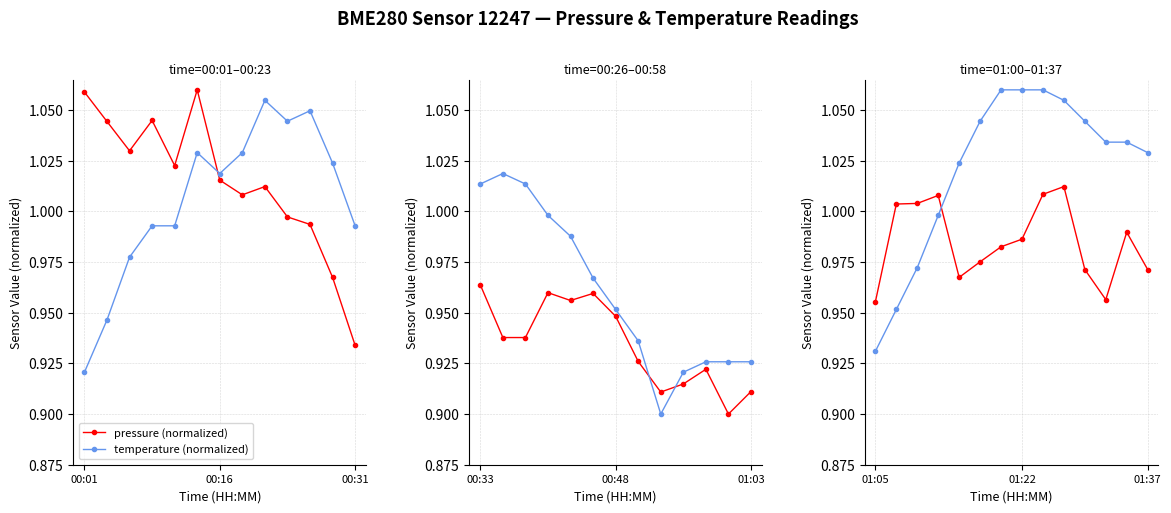

What is the value of the temperature (normalized) point at the 10th from the left?

1.1